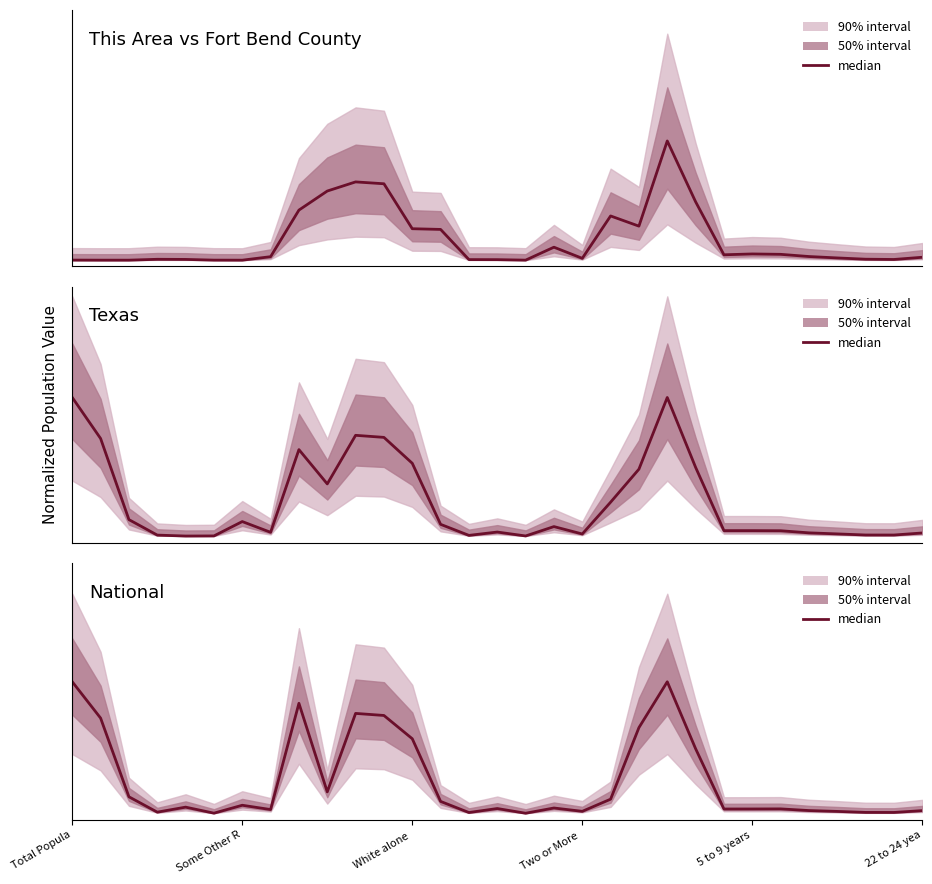

What is the total value across all series at Total Popula?

2.0